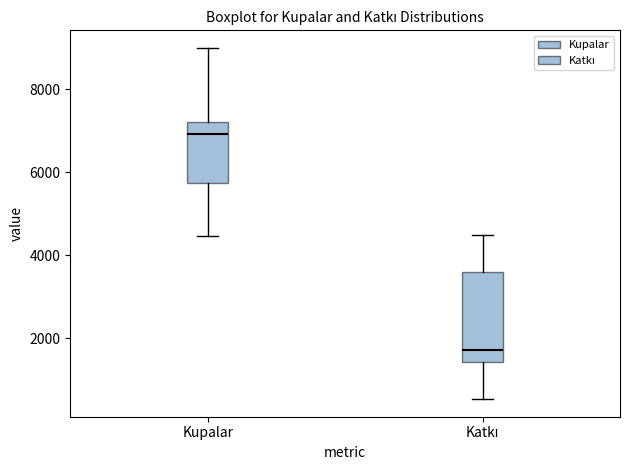

Where is the upper edge of the box for Kupalar on the y-axis? The values are not printed on the chart, so give them approximately, as read against the axis.

7200